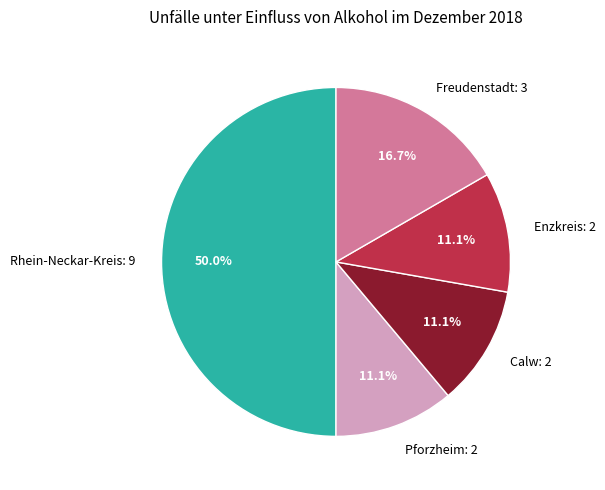

Approximately how many times larger is the value at Pforzheim compared to Enzkreis?

1.0